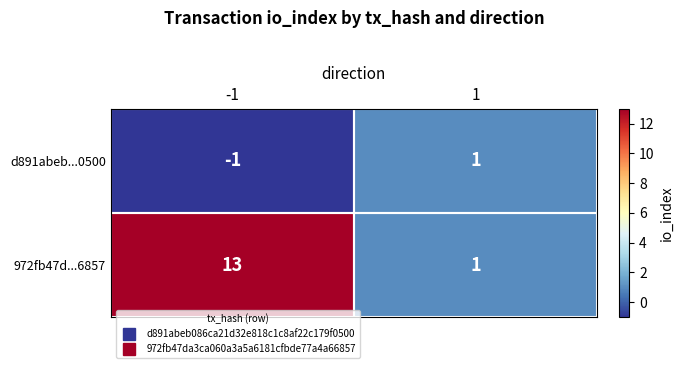

Rank the series at -1 from highest to lowest value.

972fb47d...6857, d891abeb...0500